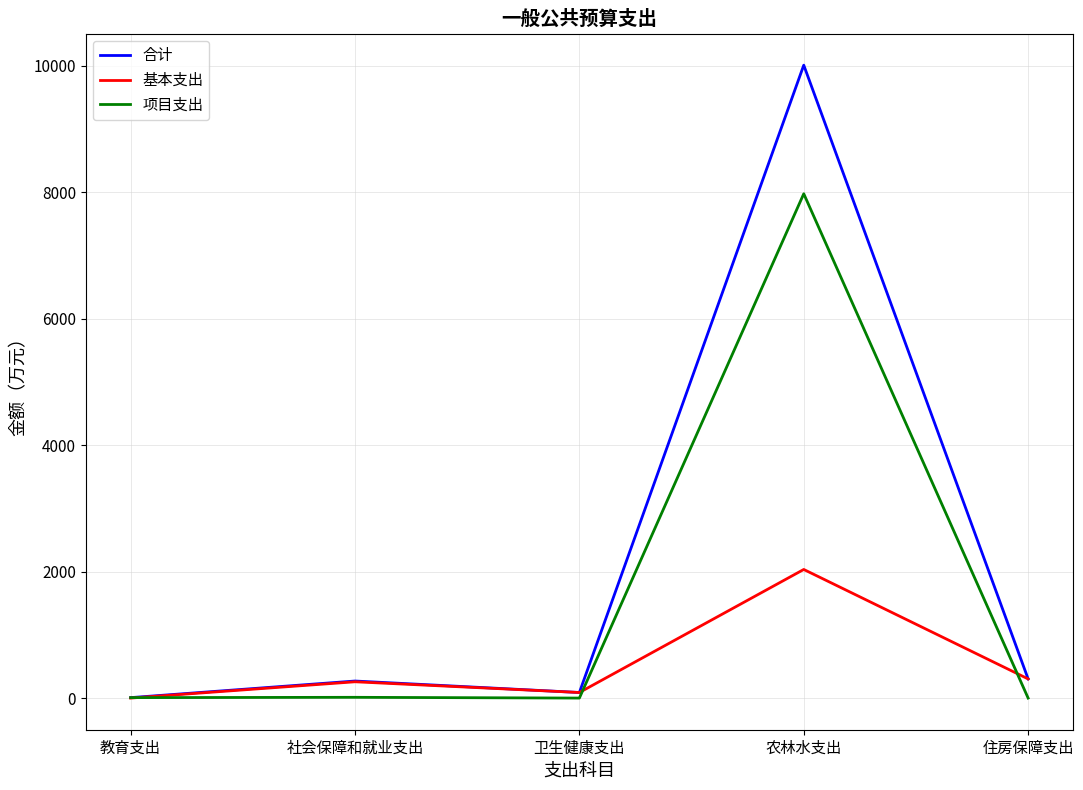

Count the number of categories in the chart.

5